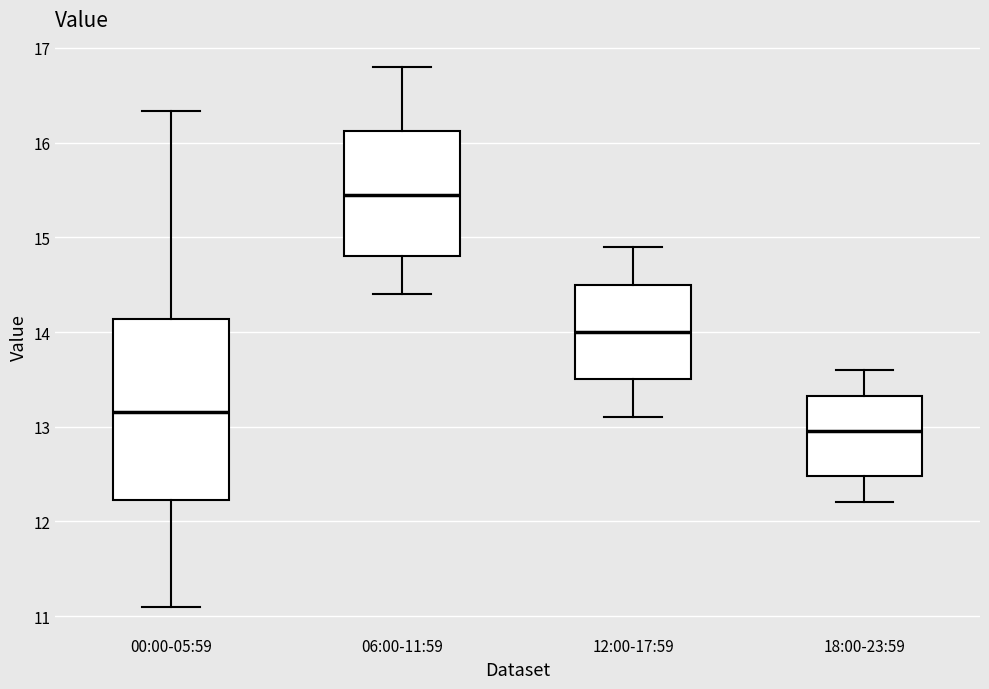

Comparing the boxes themselves (not the whiskers), which one is the tallest?

00:00-05:59